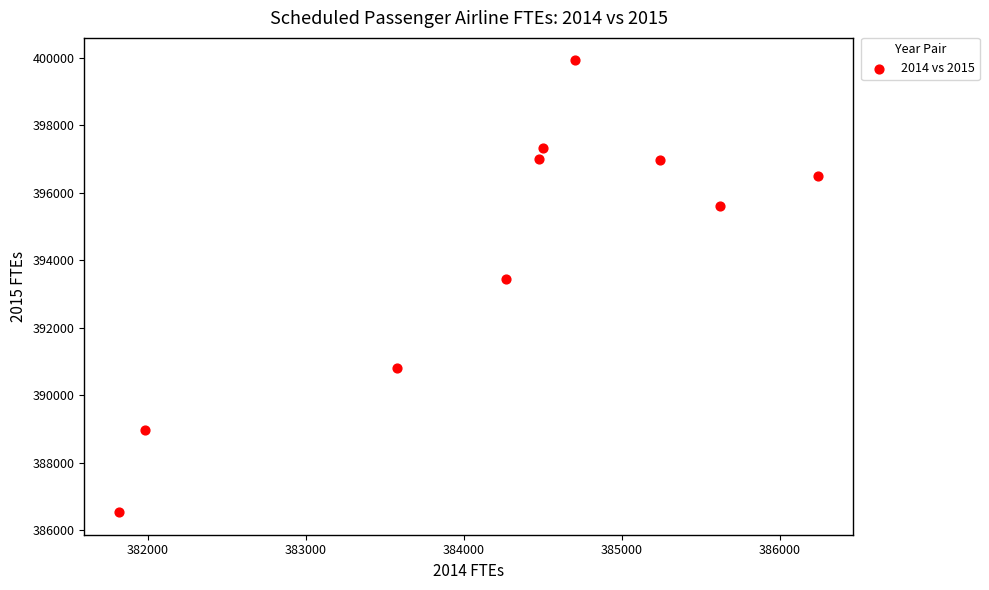

What is the average Y value?

394312